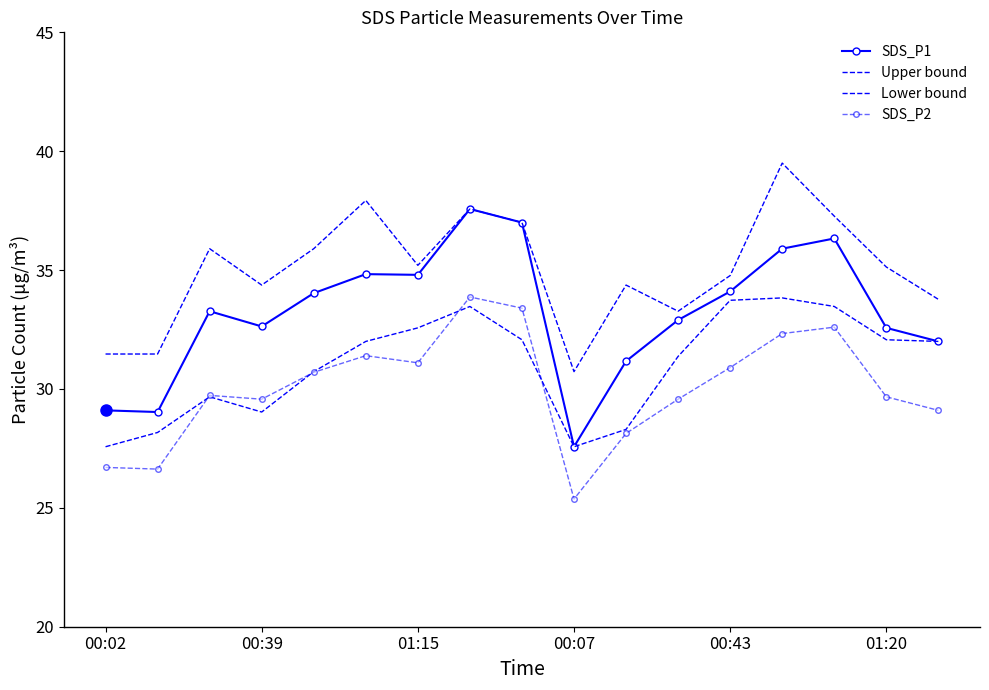

What is the difference between the second highest and second lowest values in the SDS_P1 series?

8.0